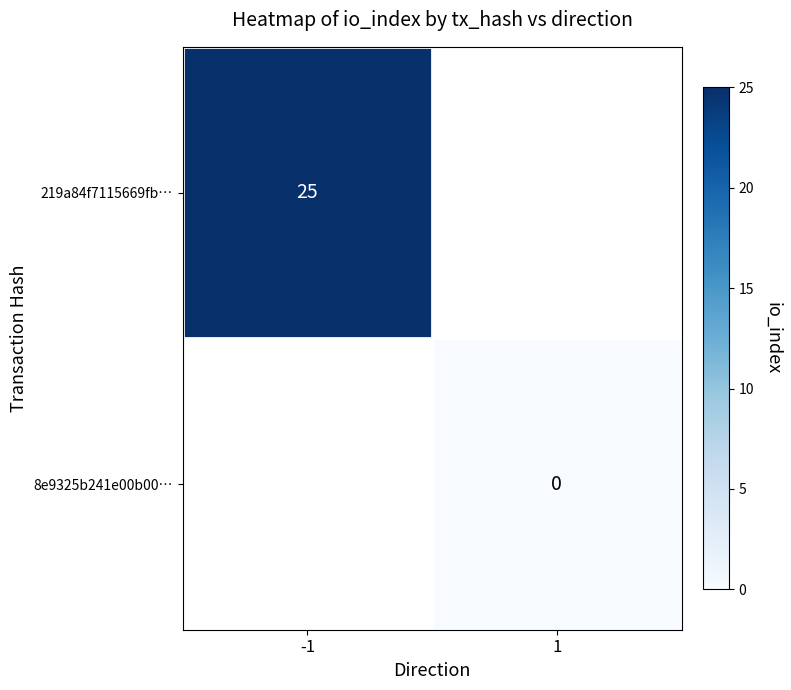

True or false: 219a84f7115669fb… has a value of 34 at -1.

False